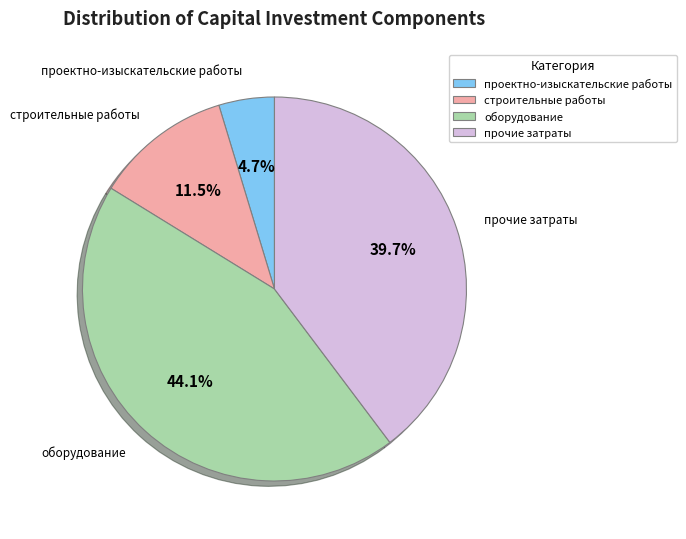

What percentage is NOT represented by проектно-изыскательские работы?

95.3%